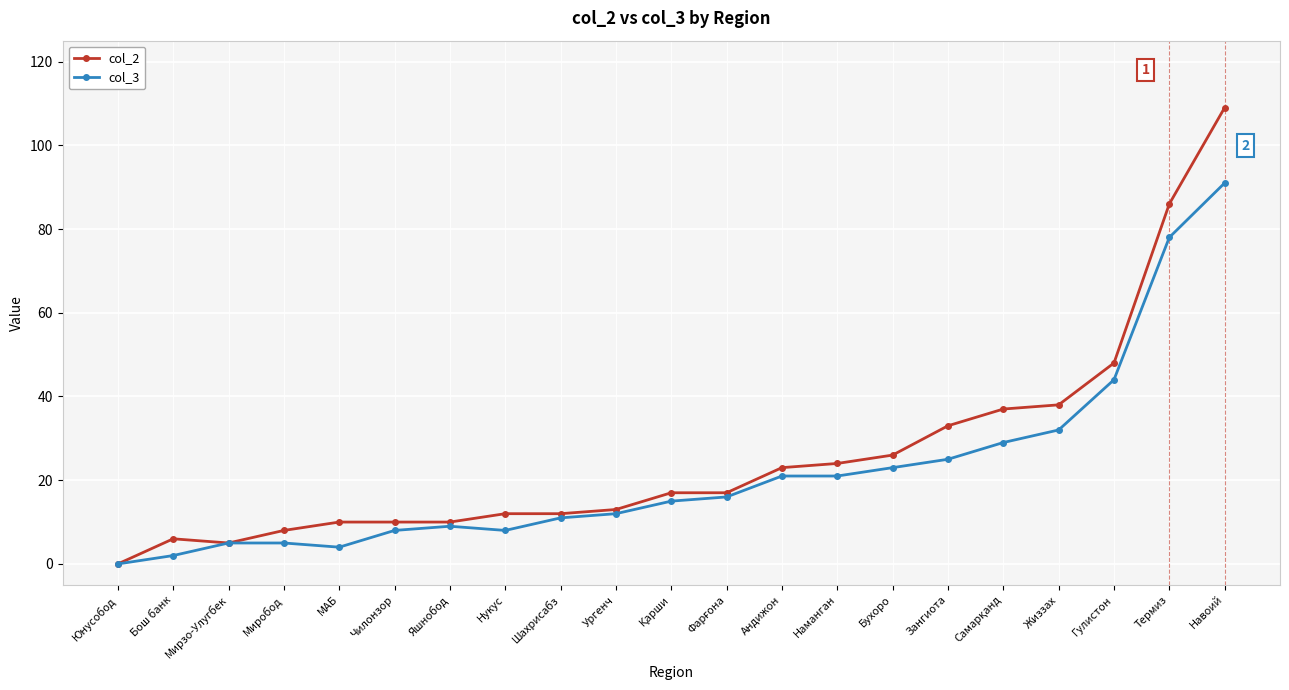

At which label does col_2 reach its peak?

Навоий